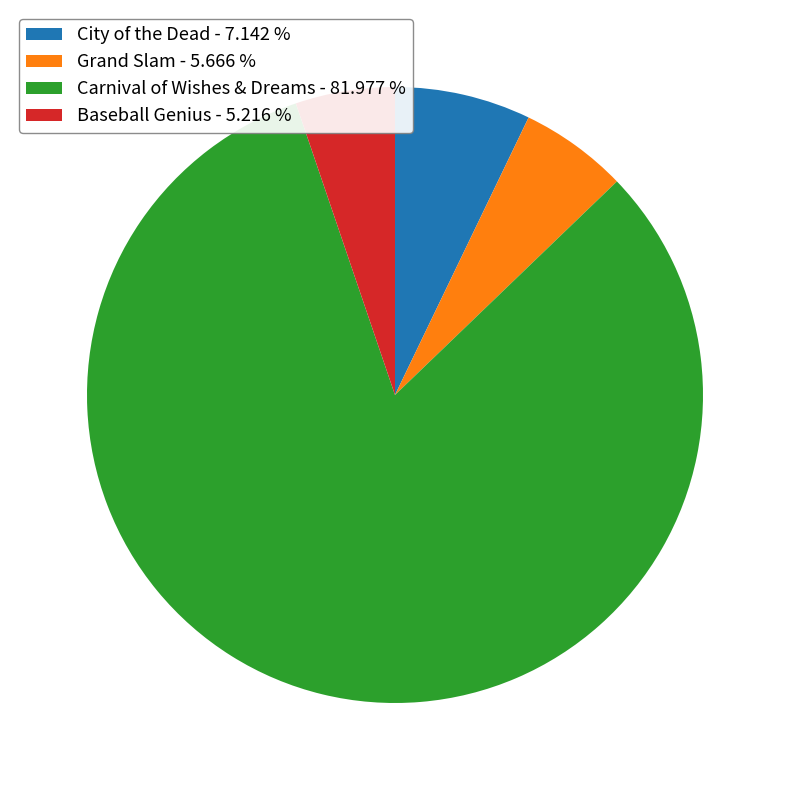

Does Carnival of Wishes & Dreams - 81.977 % account for over 50% of the chart?

Yes